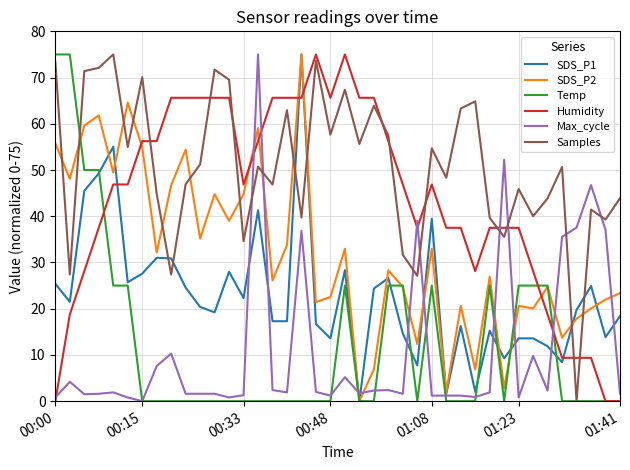

True or false: Humidity and Samples cross at least once.

True